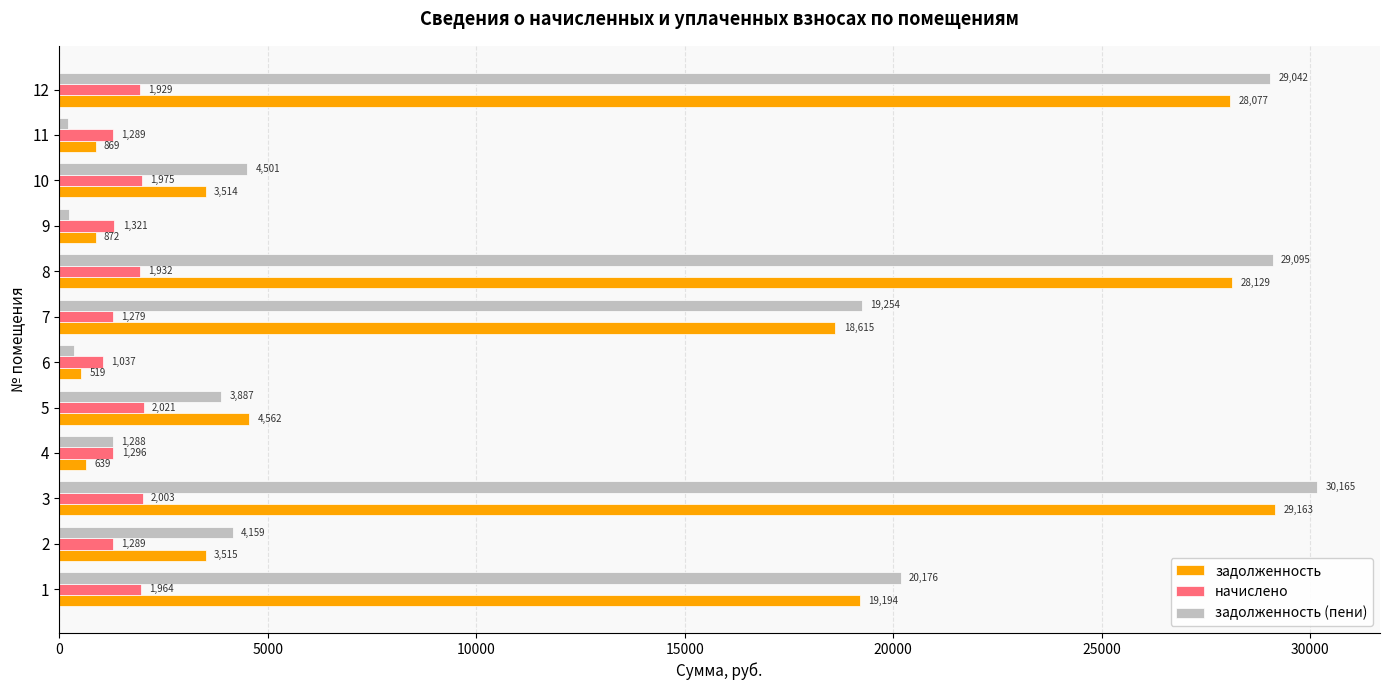

Is the value of задолженность at 9 greater than the value of начислено at 4?

No